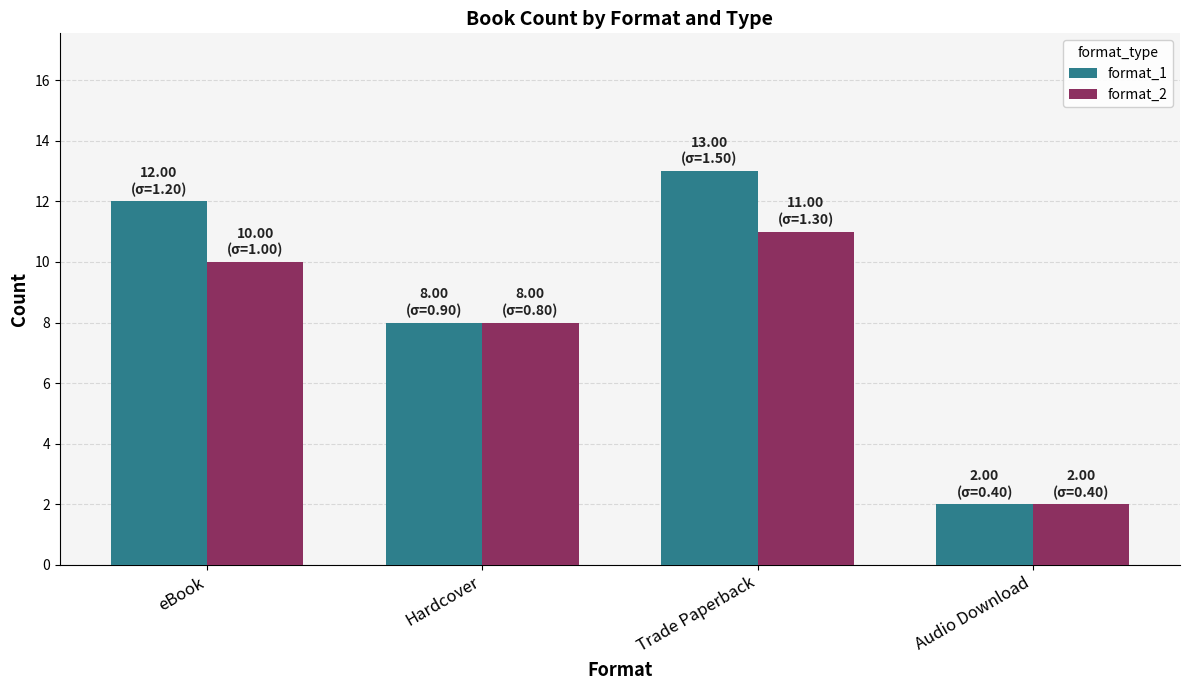

Are the bars grouped side by side (vs. stacked)?

Yes